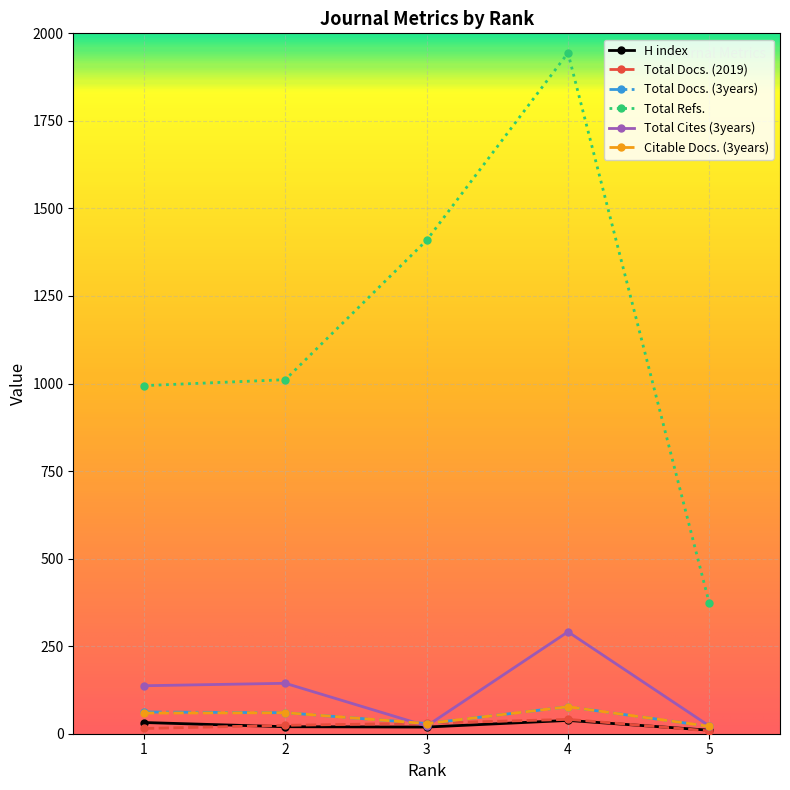

What is the sum of the Total Cites (3years) values at 2 and 3?

166